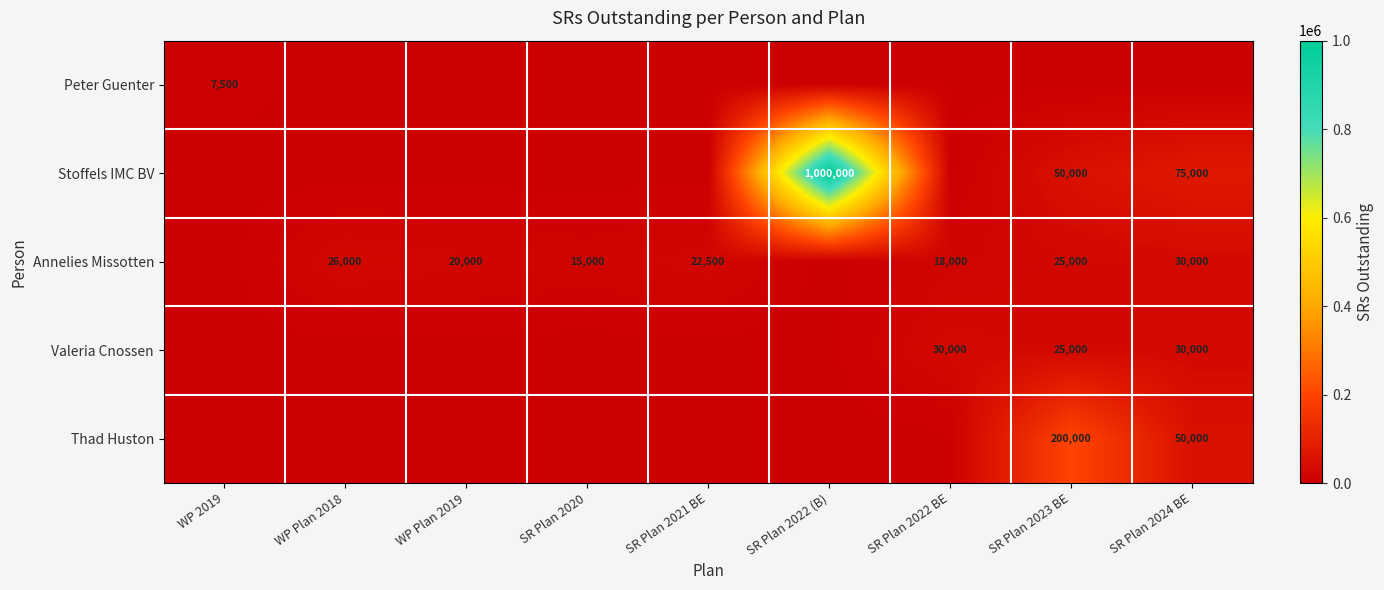

The value of Stoffels IMC BV at SR Plan 2023 BE is 26306. True or false?

False